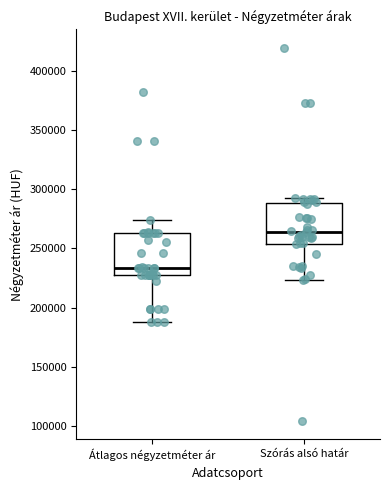

Where is the lower edge of the box for Szórás alsó határ on the y-axis? The values are not printed on the chart, so give them approximately, as read against the axis.

255000